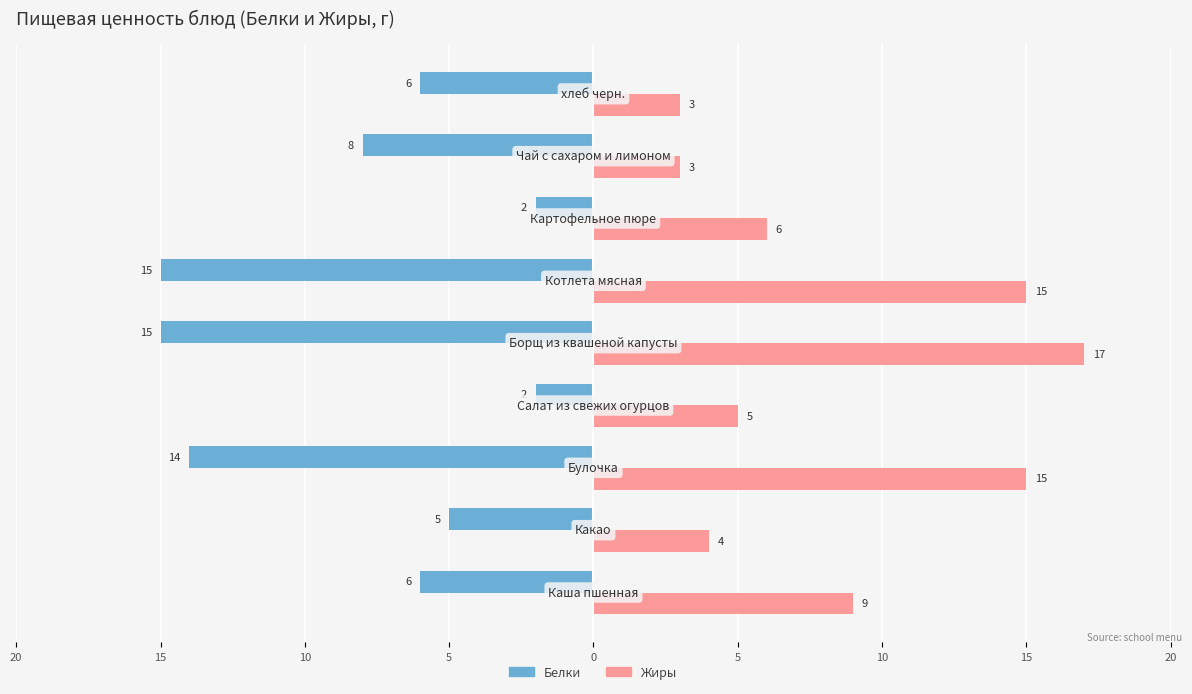

What are all the series names shown in the legend?

Белки, Жиры